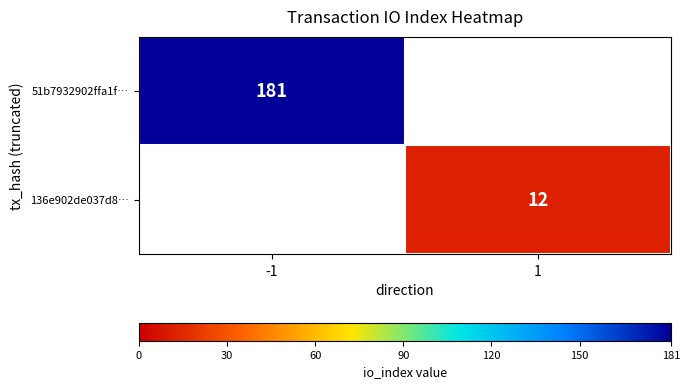

Is the value of 136e902de037d8… at 1 greater than the value of 51b7932902ffa1f… at -1?

No